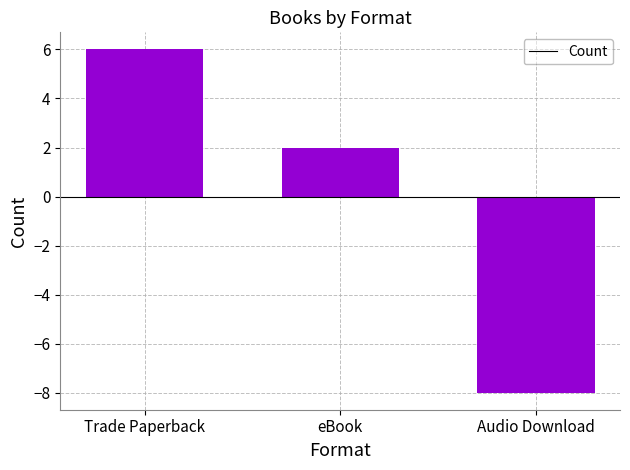

How many data points are less than 2?

1